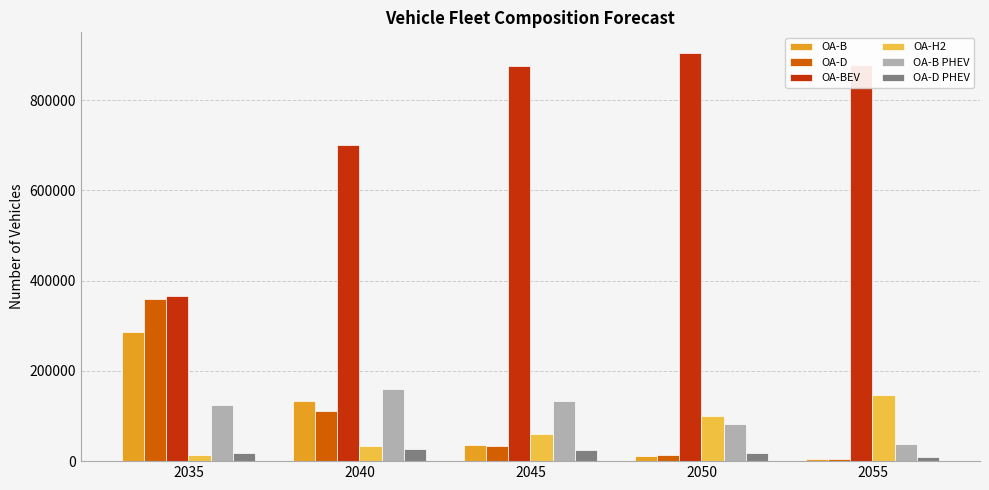

Between 2035 and 2055, which series saw the biggest shift?

OA-BEV